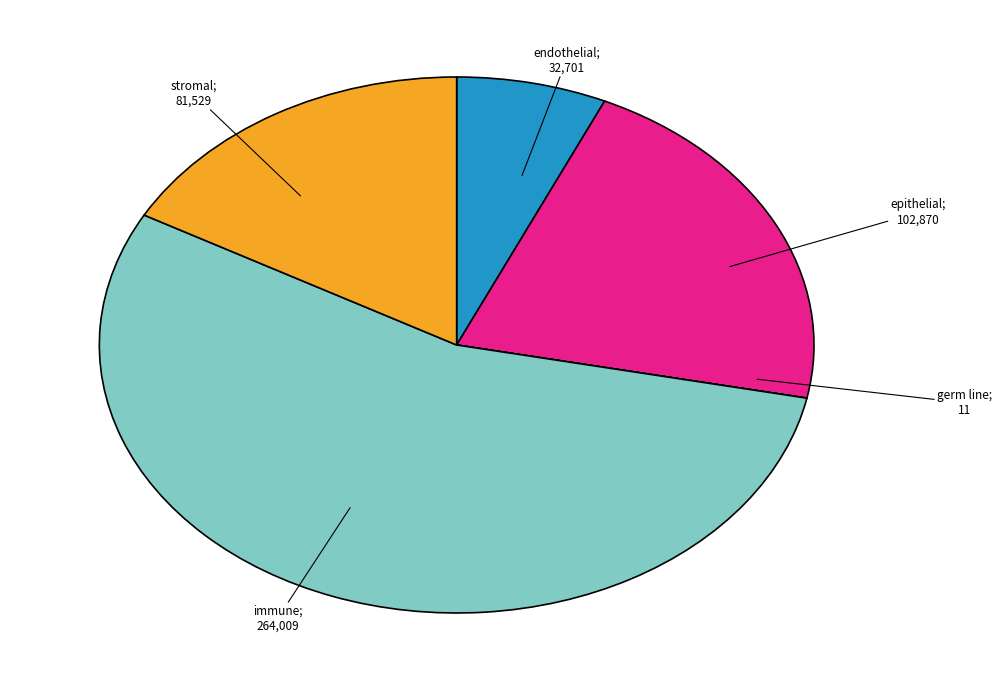

Is there any slice that represents more than half of the pie?

Yes